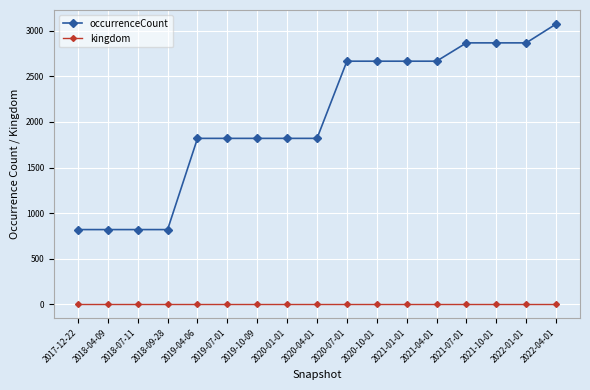

Rank the series at 2019-10-09 from lowest to highest value.

kingdom, occurrenceCount